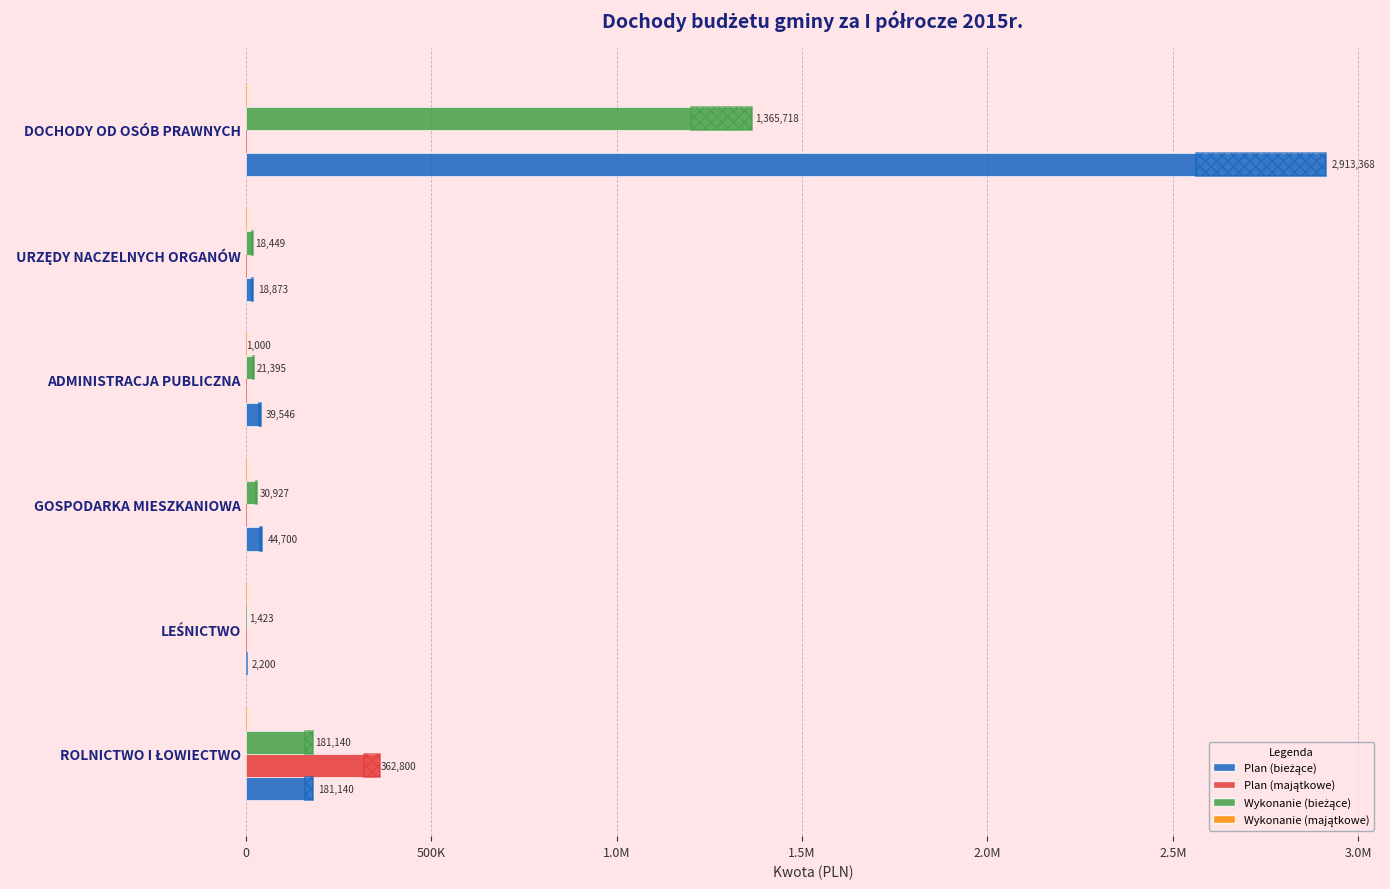

How many values in Plan (majątkowe) are above zero?

1